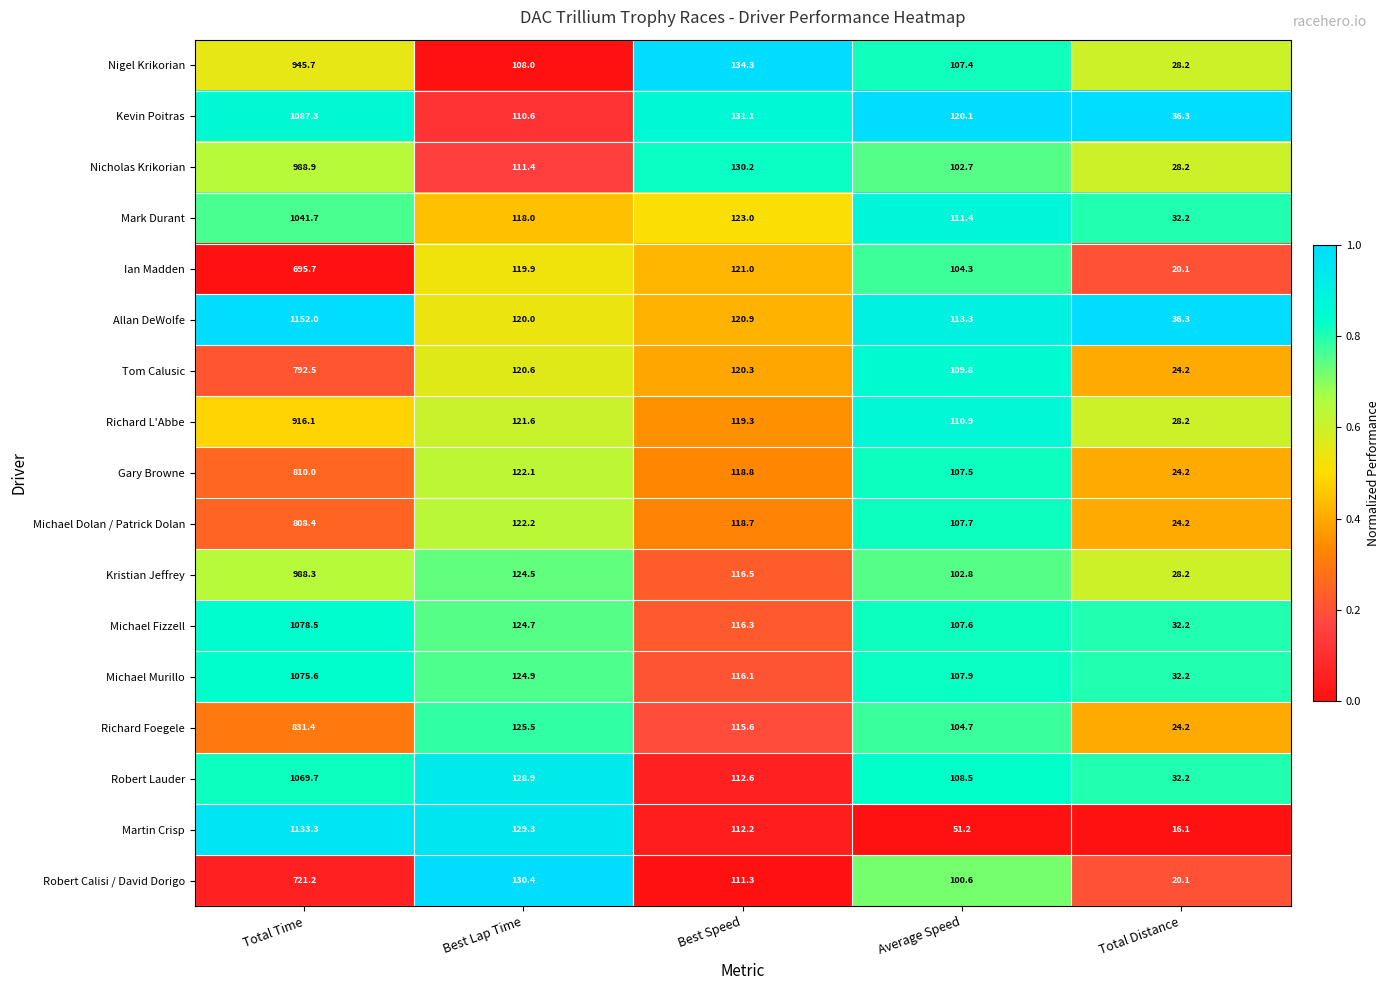

At which label does Richard L'Abbe first exceed 119?

Total Time